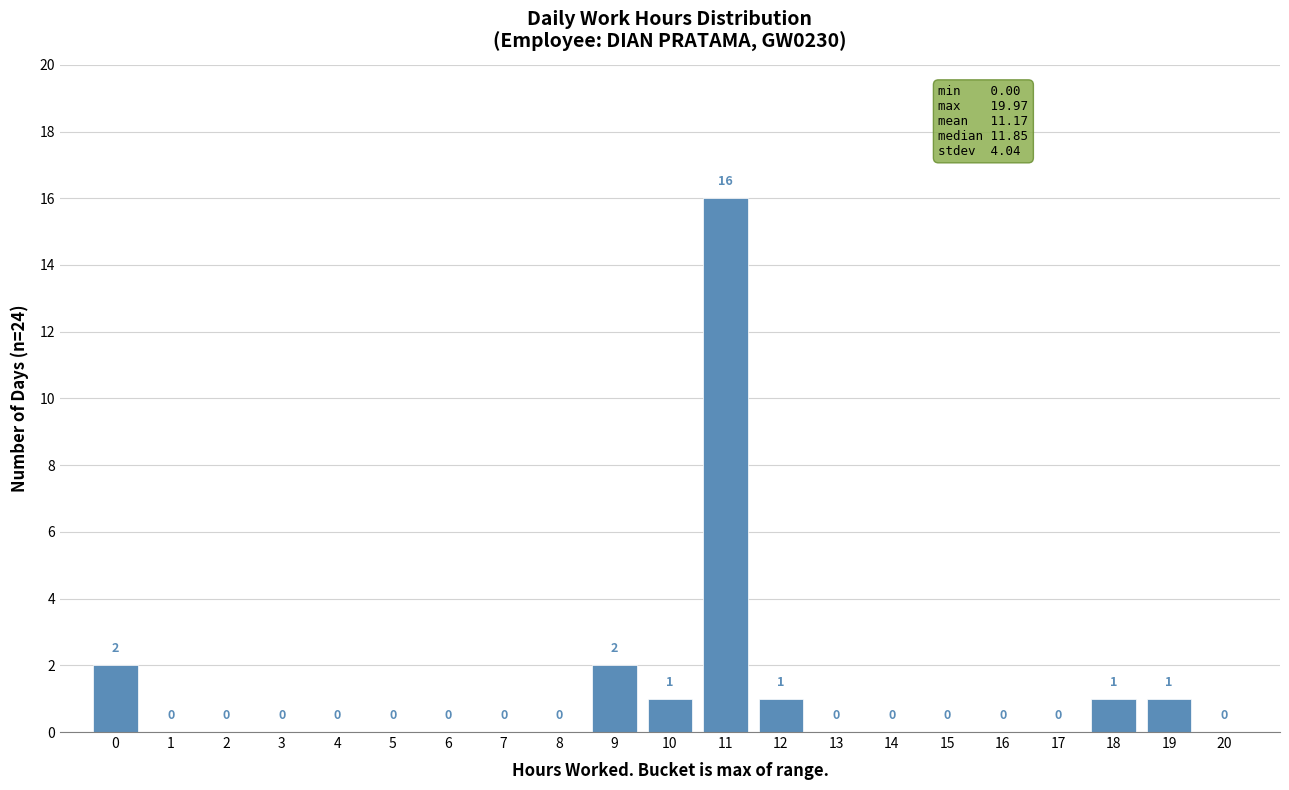

Reading left to right, list all the values displayed in this chart.

0=2	1=0	2=0	3=0	4=0	5=0	6=0	7=0	8=0	9=2	10=1	11=16	12=1	13=0	14=0	15=0	16=0	17=0	18=1	19=1	20=0